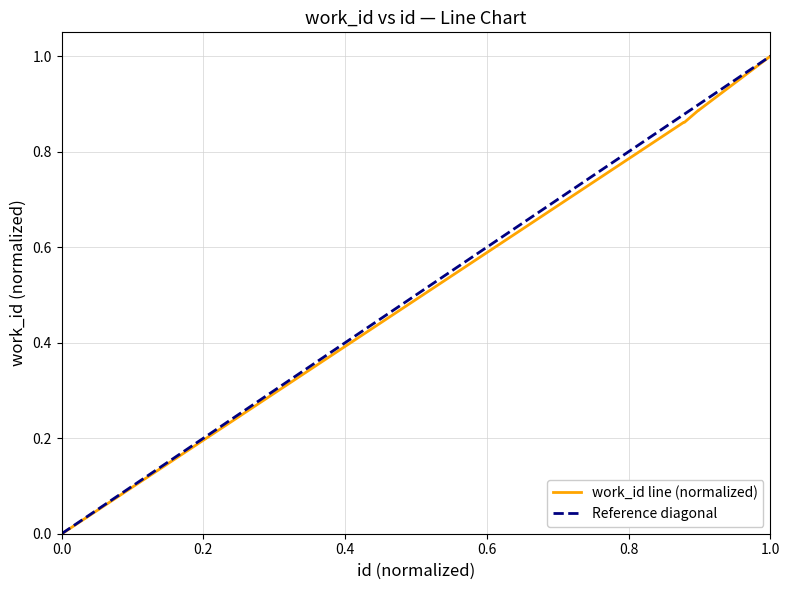

True or false: the data has more than 1 interior local peaks.

False